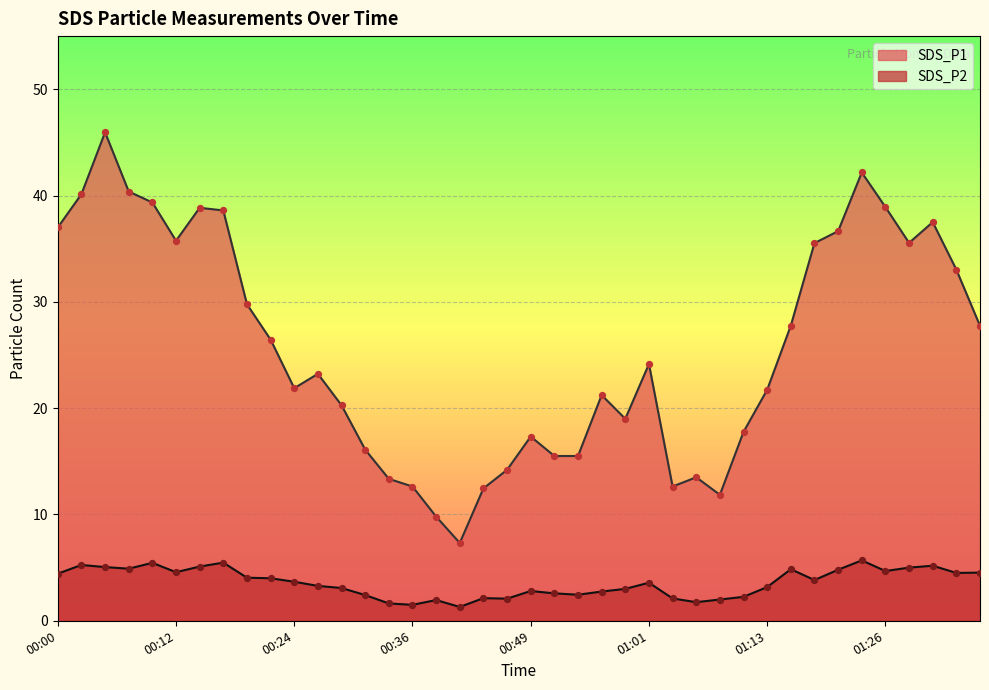

At which category is the sum across all series the highest?

00:05